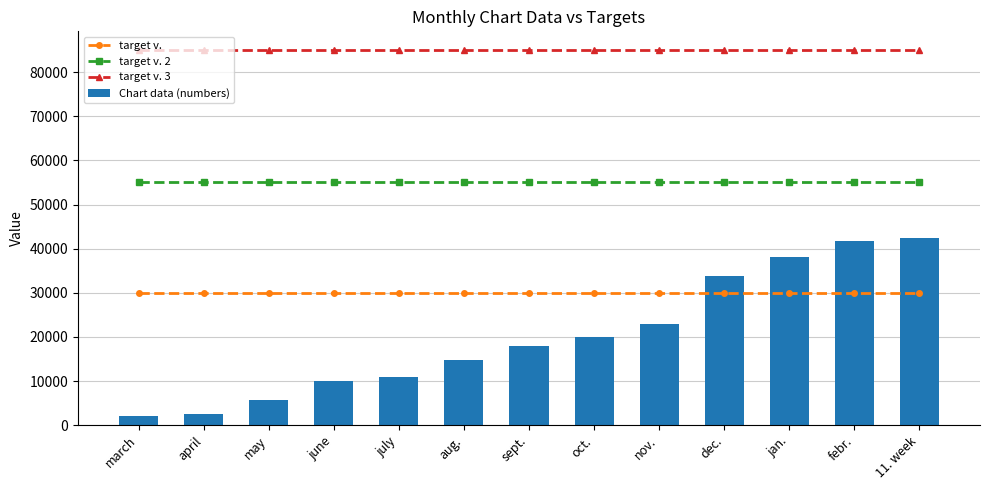

Reading left to right, transcribe all the data shown in this chart.

target v.: 30000	30000	30000	30000	30000	30000	30000	30000	30000	30000	30000	30000	30000
target v. 2: 55000	55000	55000	55000	55000	55000	55000	55000	55000	55000	55000	55000	55000
target v. 3: 85000	85000	85000	85000	85000	85000	85000	85000	85000	85000	85000	85000	85000
Chart data (numbers): 2087	2504	5623	10002	10960	14830	17868	20004	22955	33876	38101	41805	42325